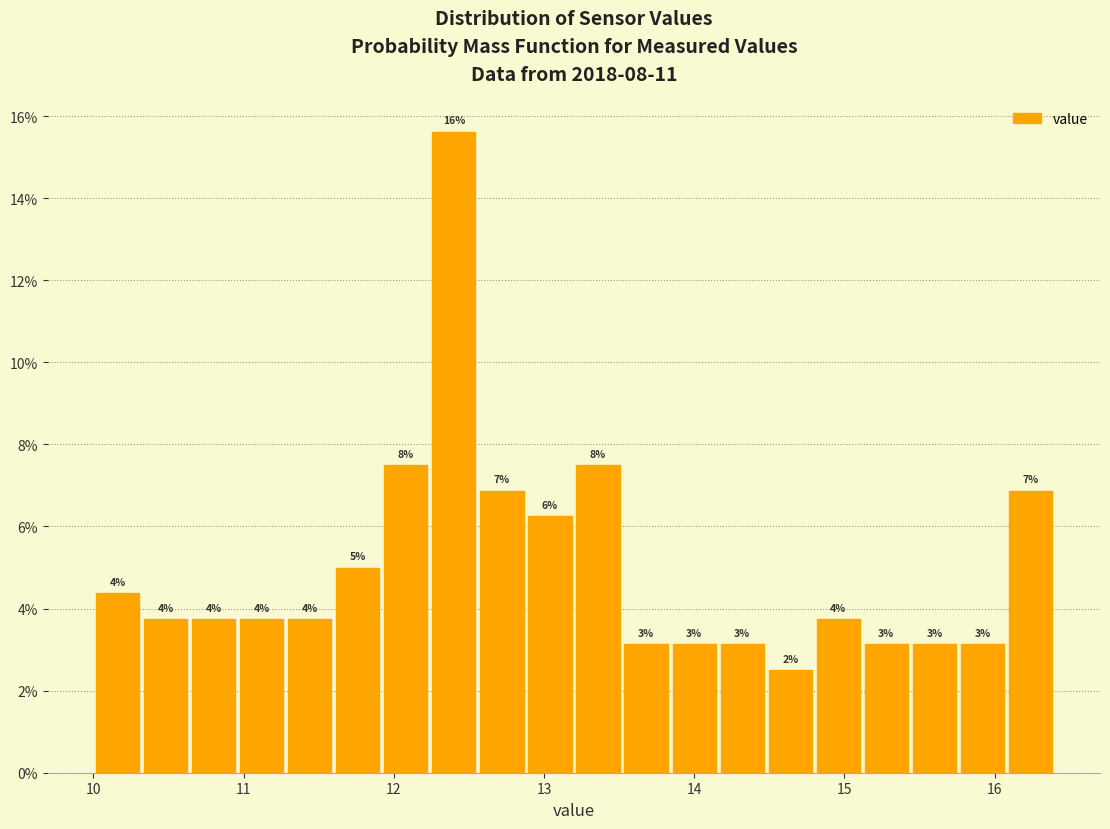

Around what value on the x-axis is the tallest bar? Give the approximate position of its centre, as read against the axis.

12.4